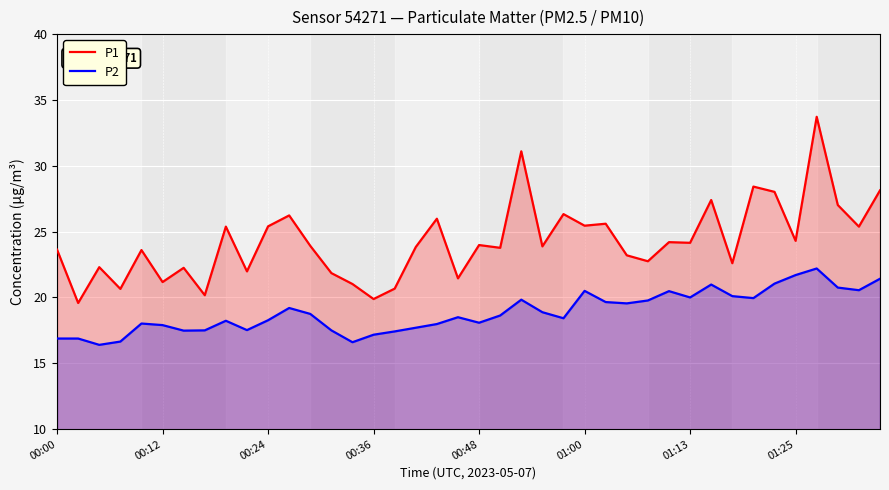

Is it true that P1 equals 33.7 at 36?

True